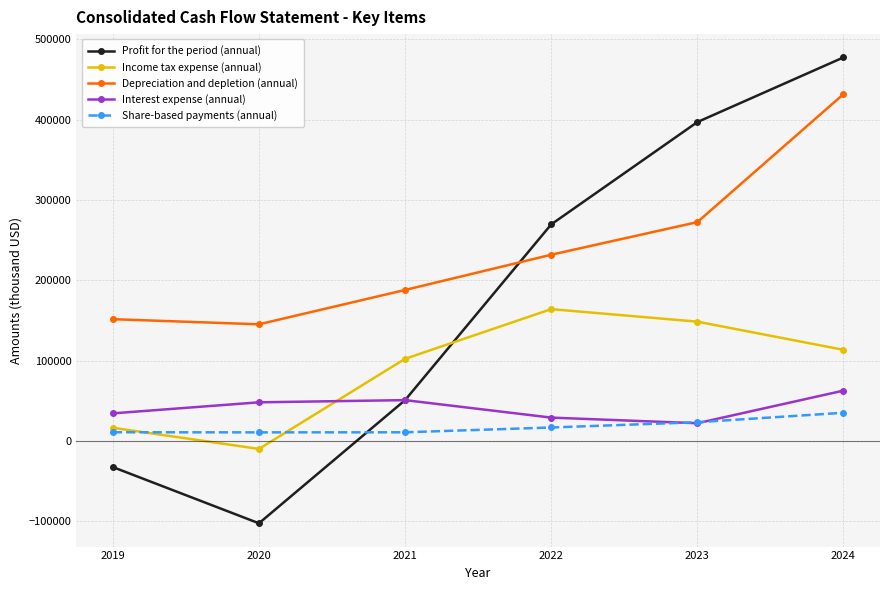

What is the greatest value displayed?

477521